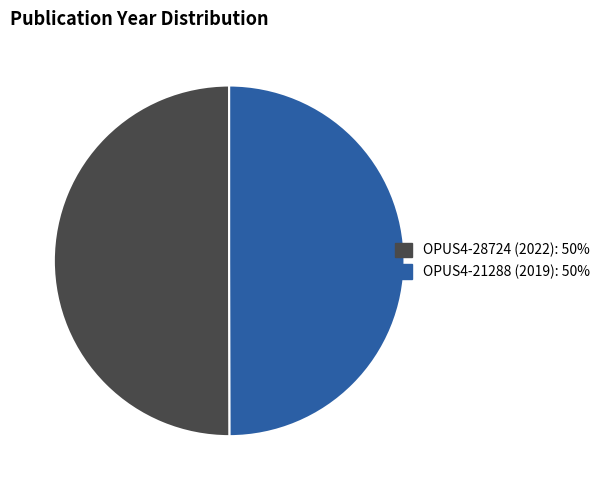

Is the sum of OPUS4-28724 (2022) and OPUS4-21288 (2019) greater than half?

Yes